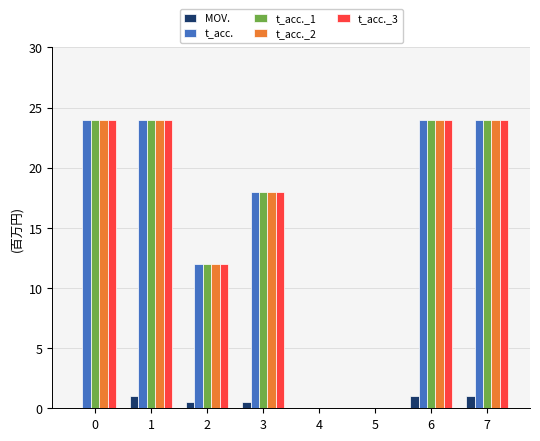

Reading right to left, transcribe all the data shown in this chart.

MOV.: 1.0	1.0	0.0	0.0	0.5	0.5	1.0	0.0
t_acc.: 24.0	24.0	0.0	0.0	18.0	12.0	24.0	24.0
t_acc._1: 24.0	24.0	0.0	0.0	18.0	12.0	24.0	24.0
t_acc._2: 24.0	24.0	0.0	0.0	18.0	12.0	24.0	24.0
t_acc._3: 24.0	24.0	0.0	0.0	18.0	12.0	24.0	24.0